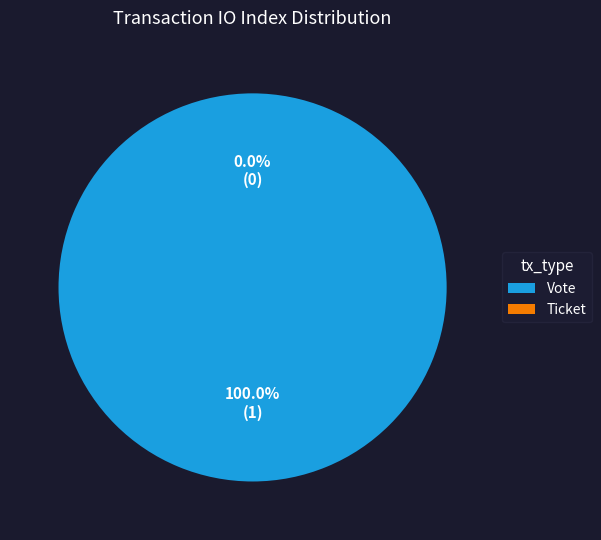

To the nearest percent, what is the combined percentage of Vote and Ticket?

100%